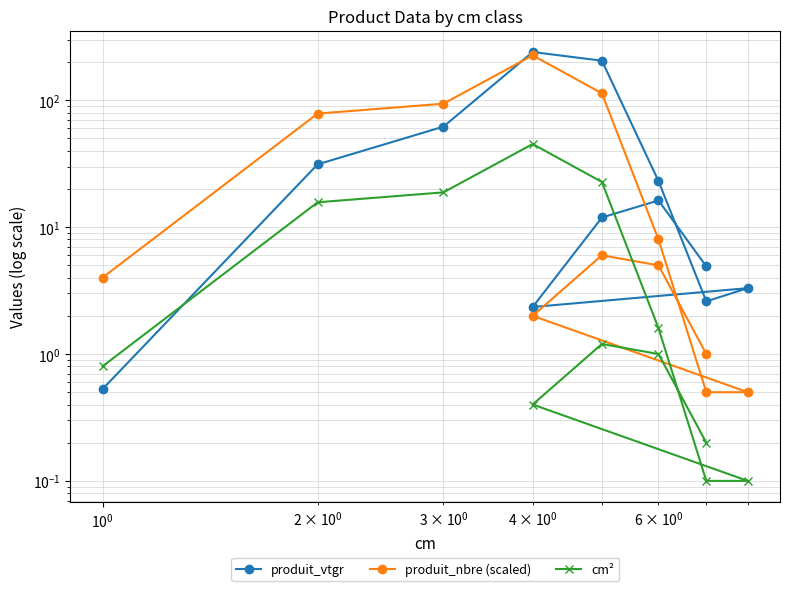

Which series has the widest spread of values?

produit_vtgr